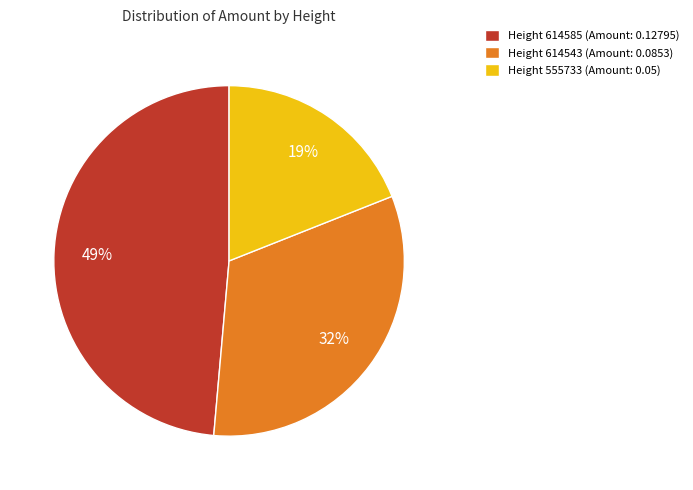

Is it true that Height 555733 (Amount: 0.05) is 19% of the pie?

True